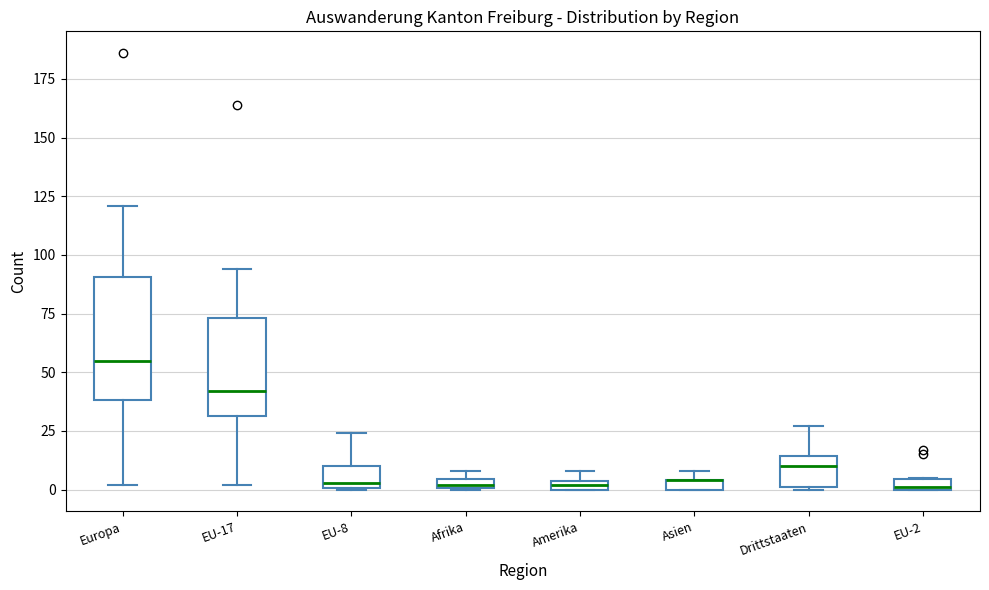

Which box is the tallest, from its lower edge to its upper edge?

Europa